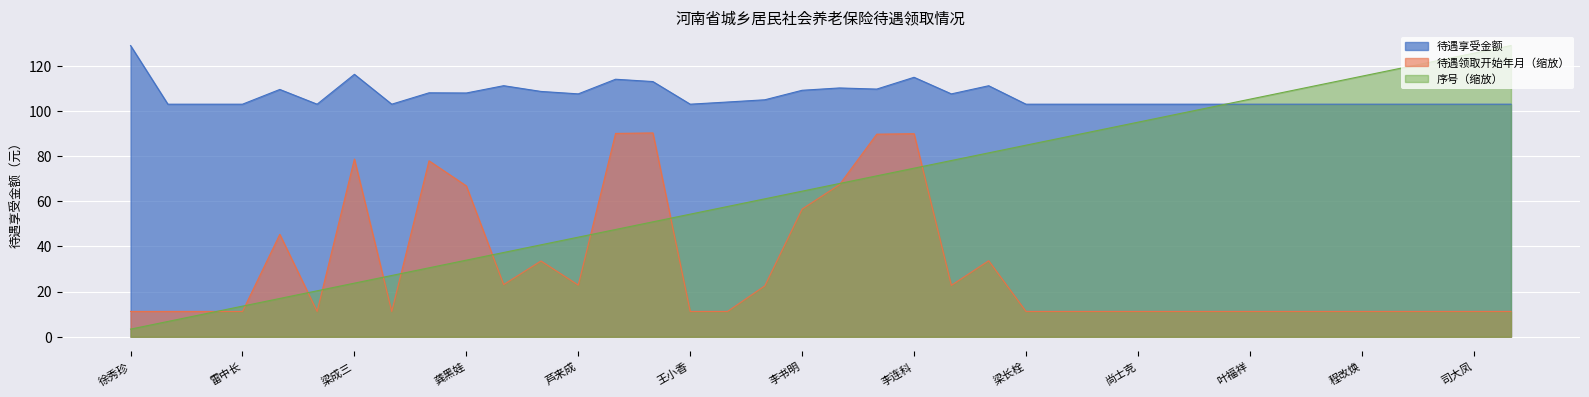

What is the total value across all series at 李保德?

226.2